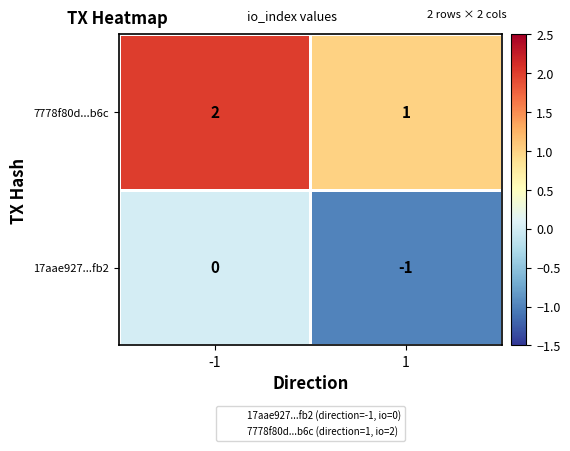

True or false: 7778f80d...b6c has a value of 1 at -1.

False